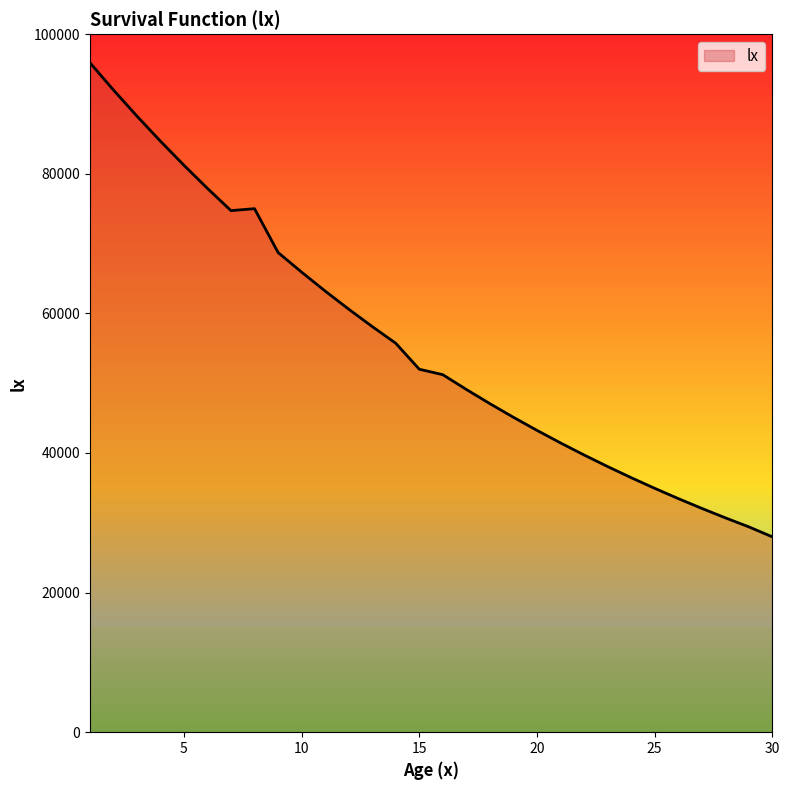

What is the minimum value shown in the chart?

27987.0